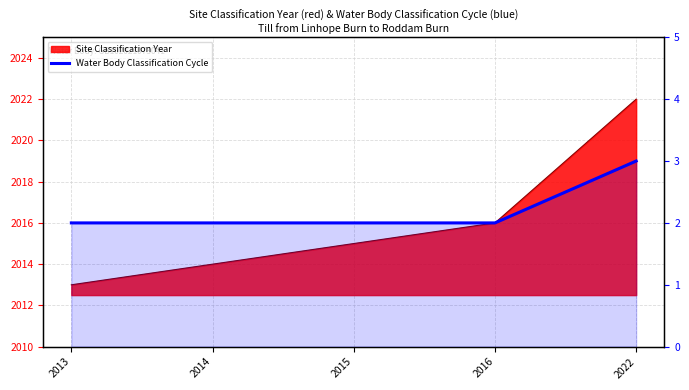

What is the minimum value shown in the chart?

2